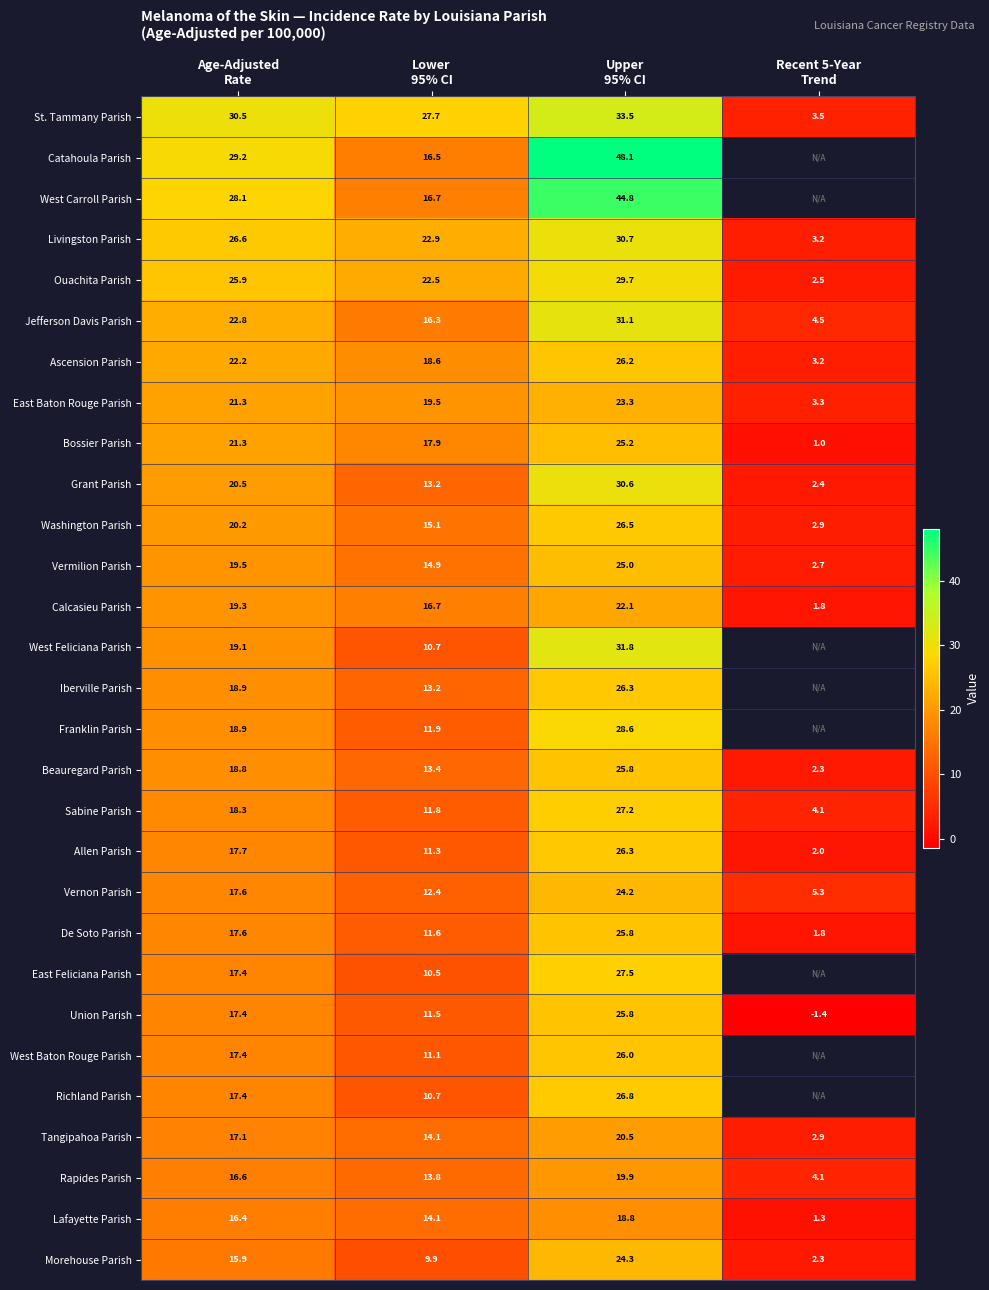

Count the number of data series in this chart.

29